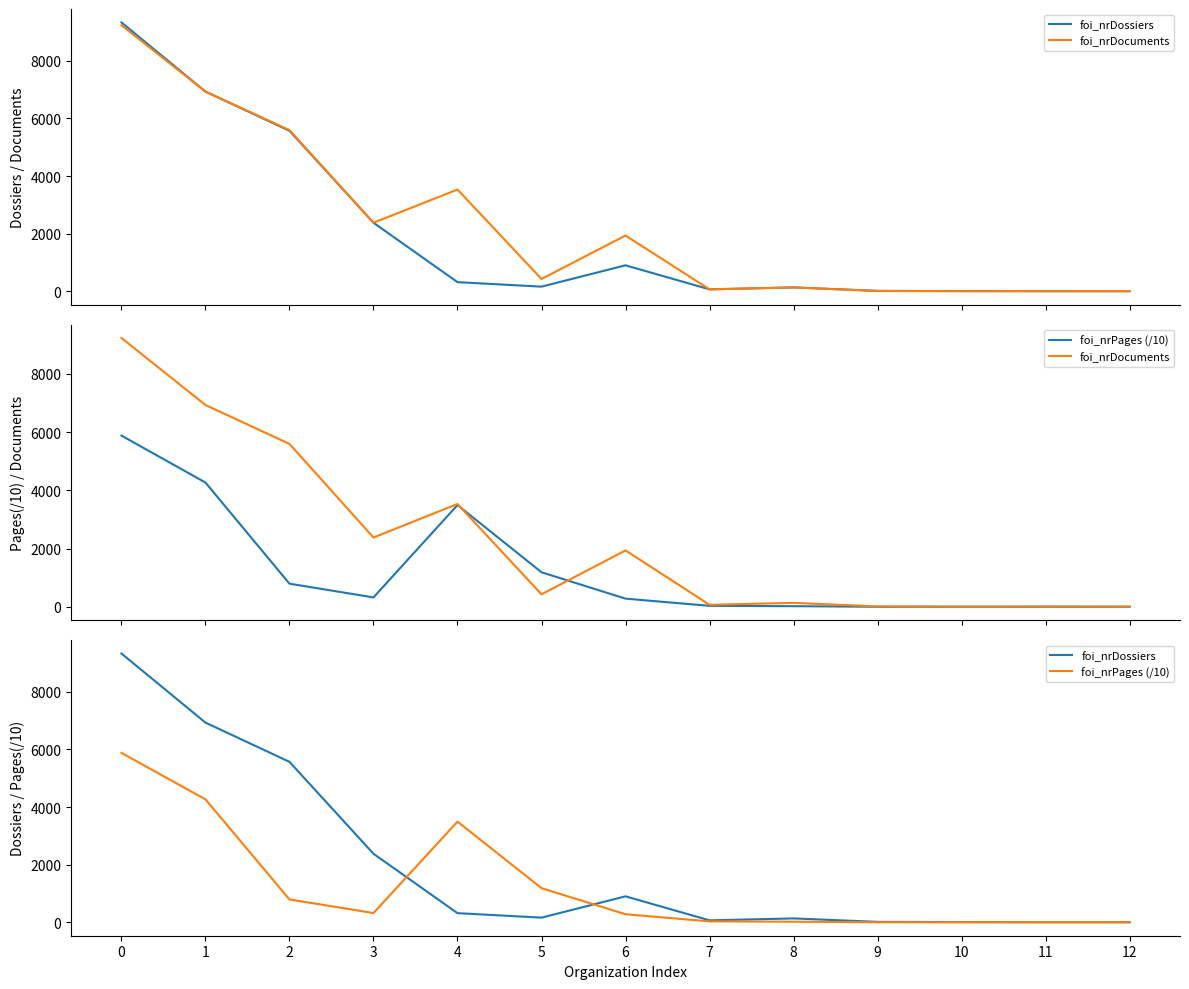

What is the maximum value shown in the chart?

9330.0